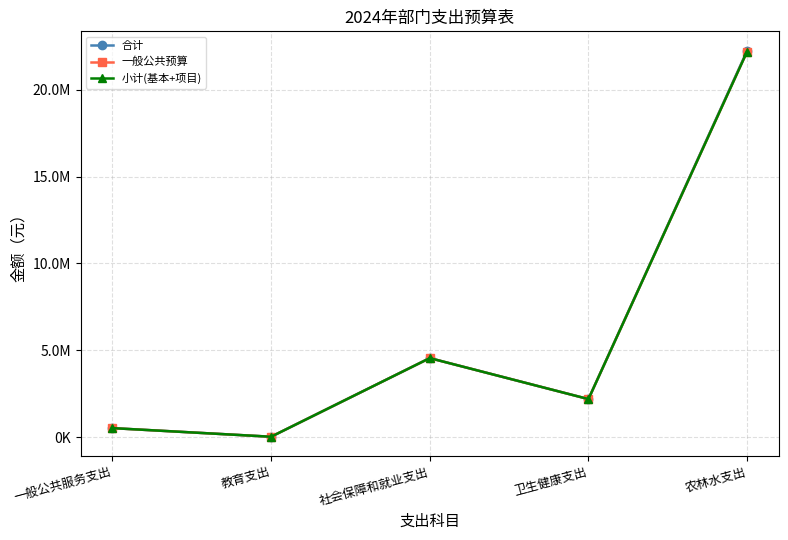

What position from the left is 教育支出?

2